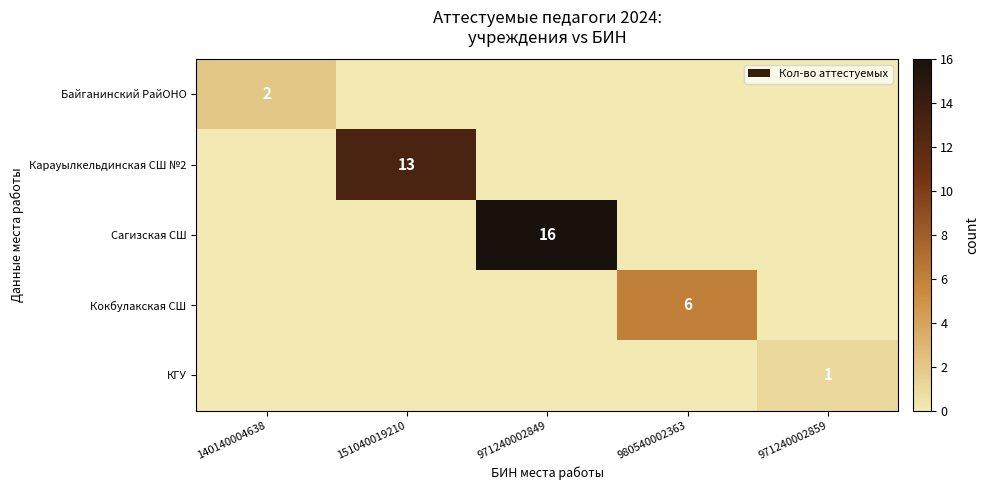

Is it true that Кокбулакская СШ equals 6 at 980540002363?

True